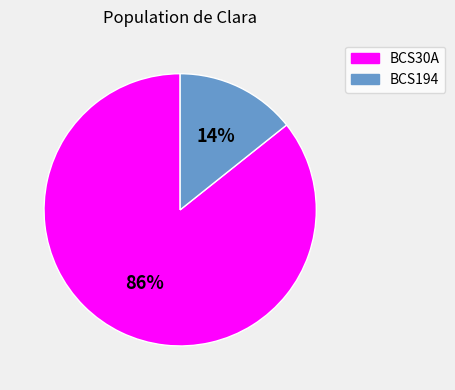

What percentage is the BCS194 slice, to the nearest percent?

14%